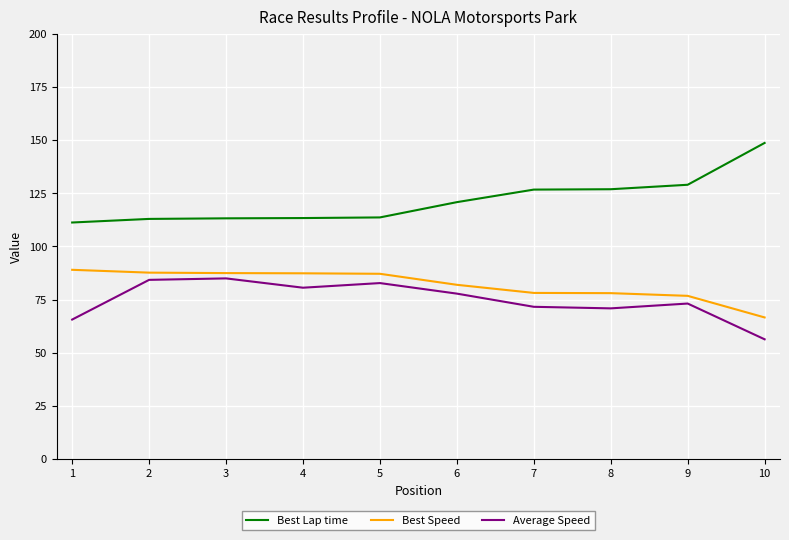

True or false: Best Speed and Average Speed cross at least once.

False